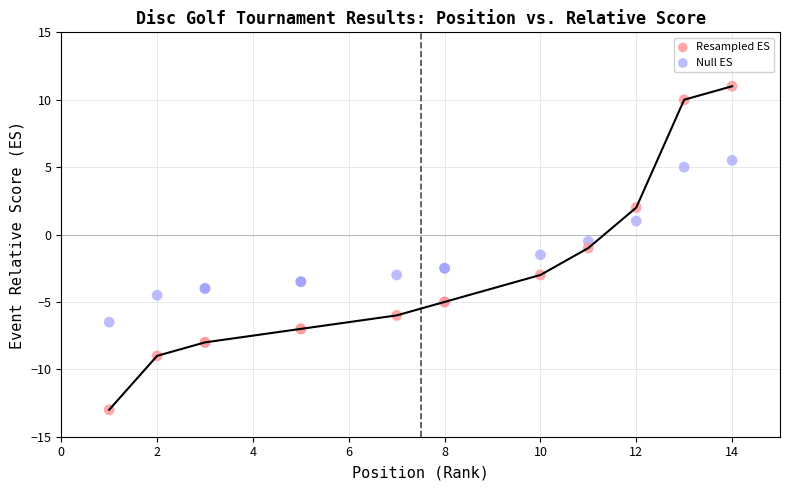

Which series has the largest Y range (max minus min)?

Resampled ES